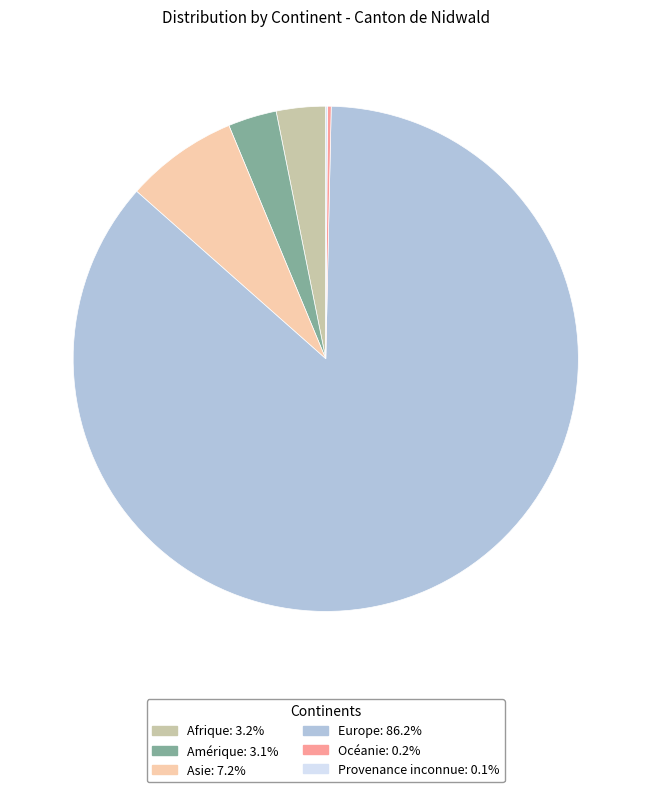

Is there any slice that represents more than half of the pie?

Yes